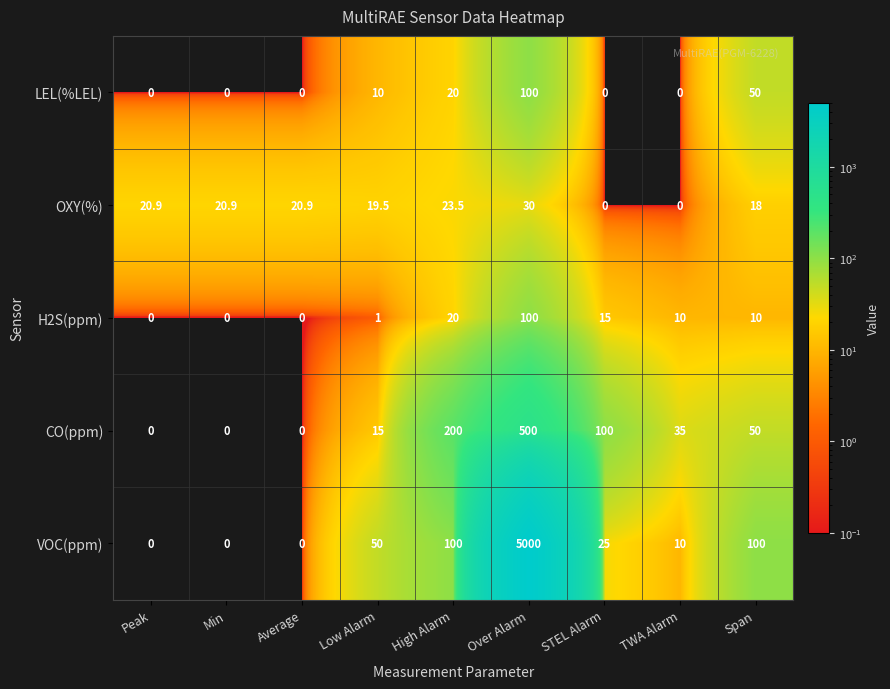

Which series has the widest spread of values?

VOC(ppm)